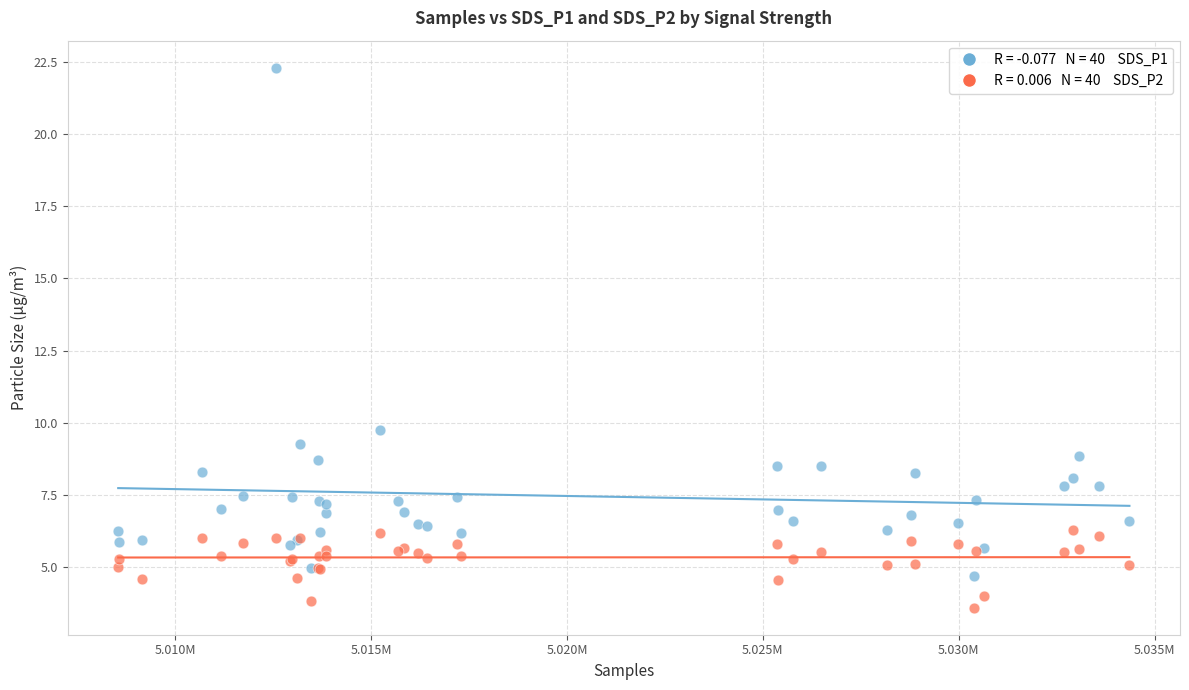

Across all series, what Y value is closest to 12?

9.8